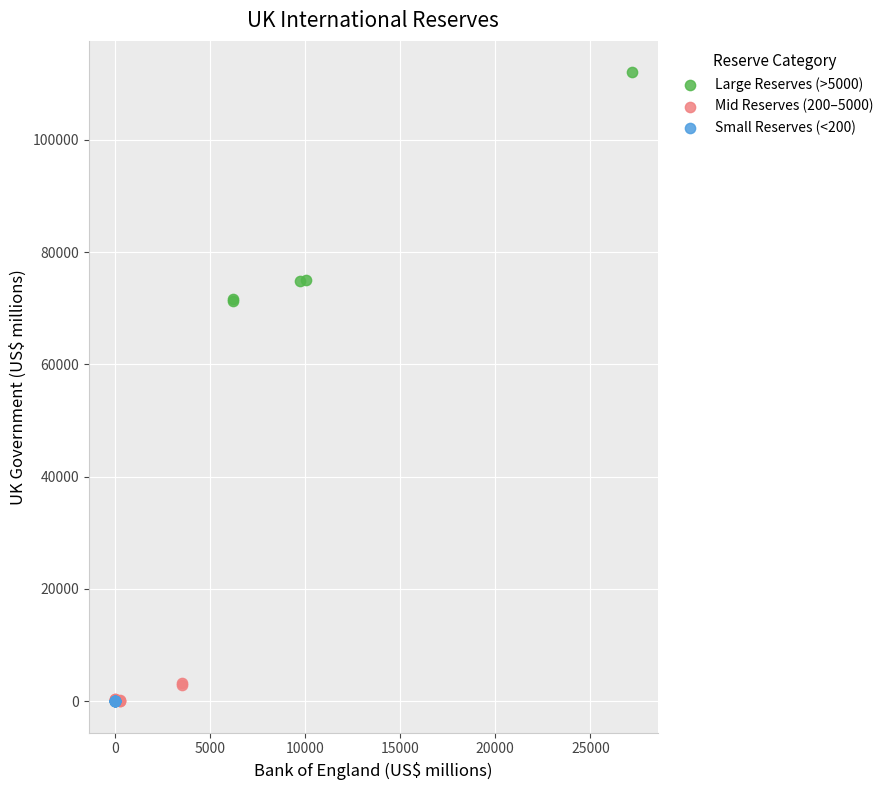

Which series contains the highest Y value?

Large Reserves (>5000)